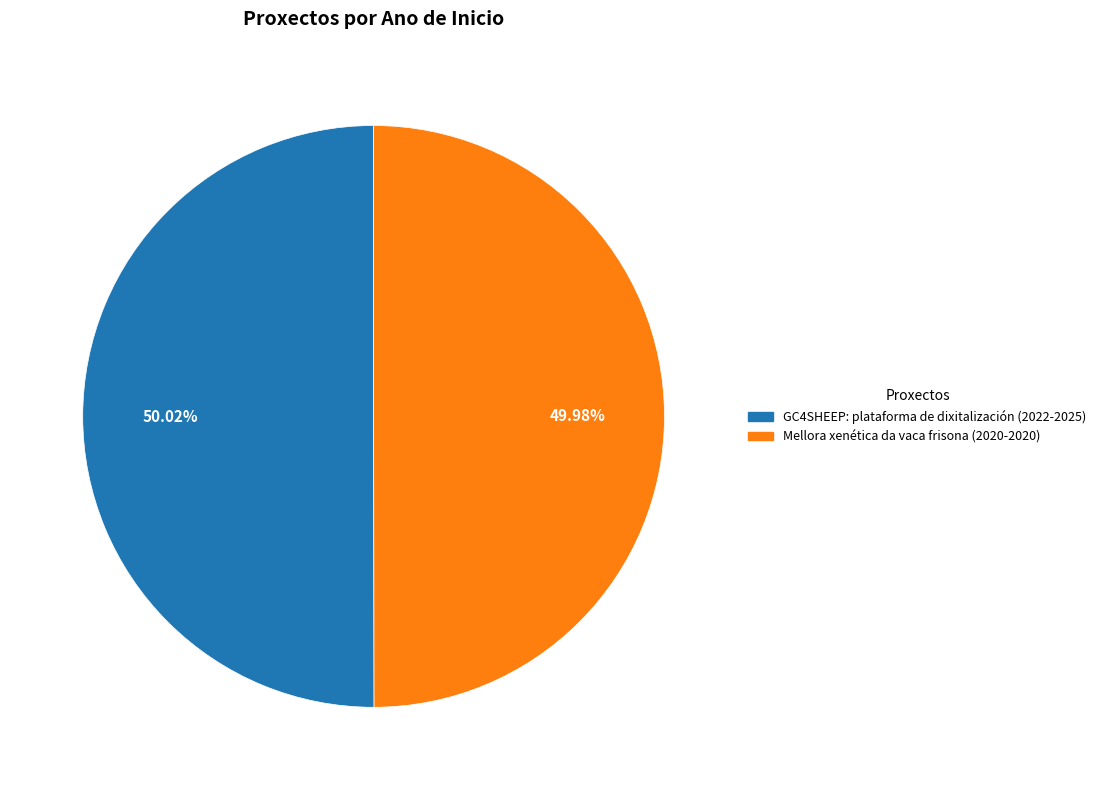

Is there any slice that represents more than half of the pie?

Yes